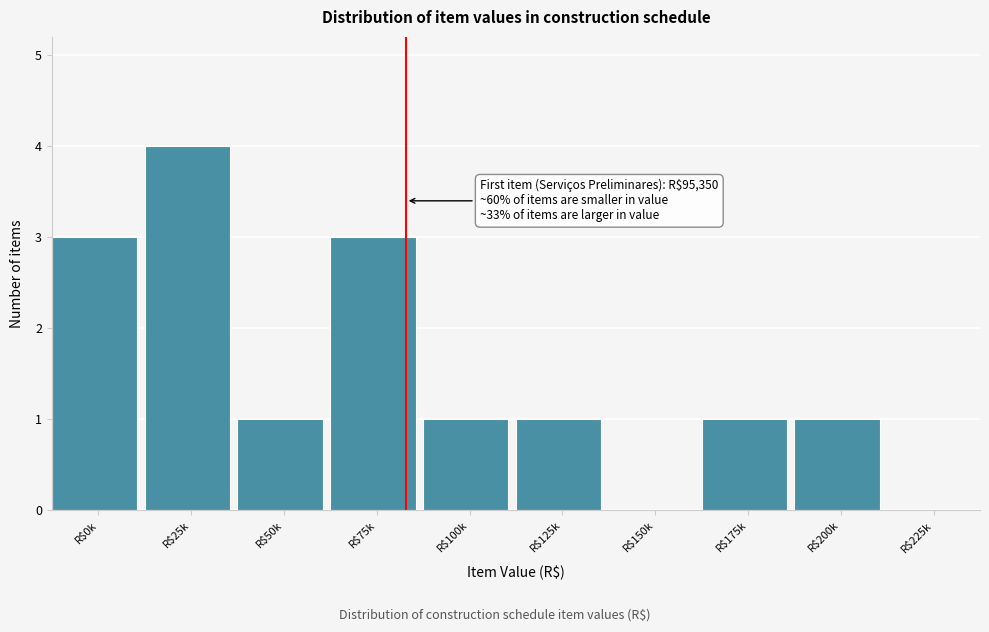

At which category does the chart reach its peak across all series?

R$25k